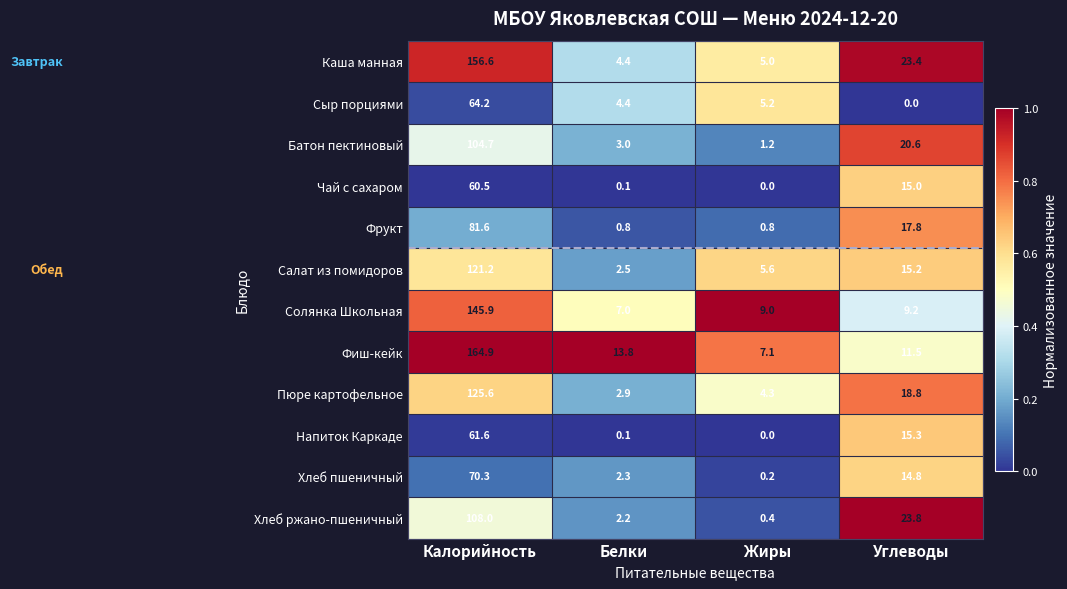

Which series has the largest total across all categories?

Фиш-кейк